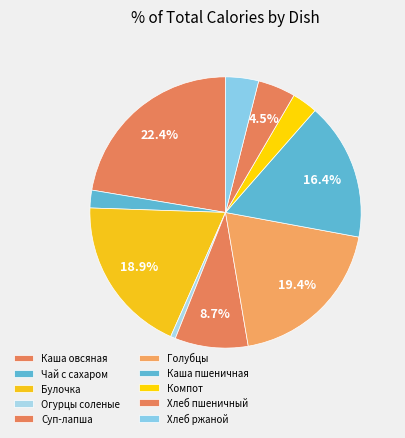

How many segments does this pie chart have?

10